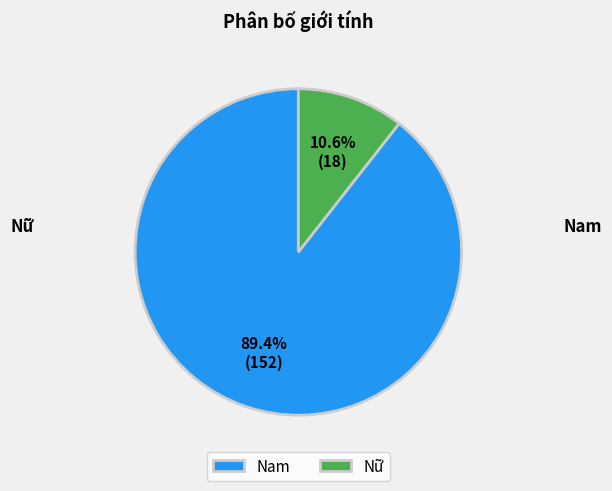

How many segments does this pie chart have?

2